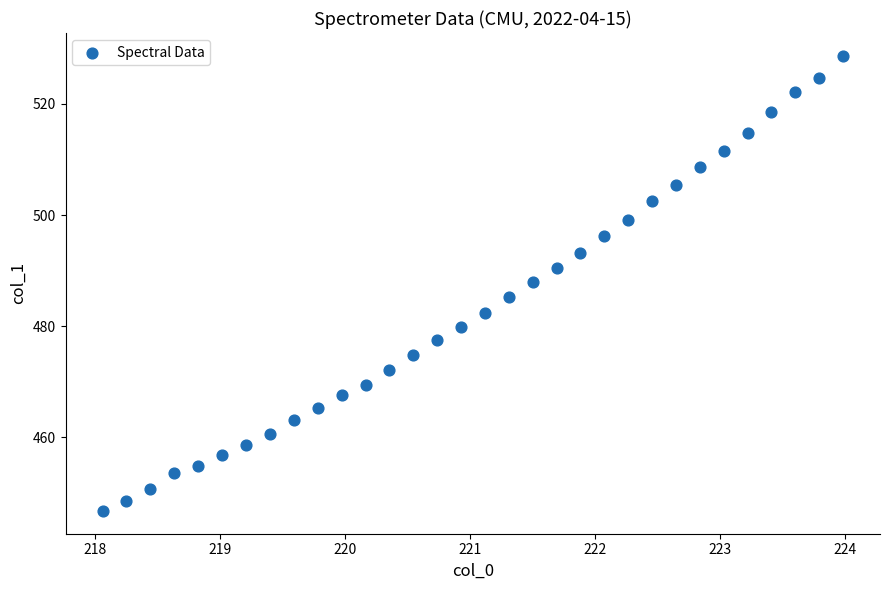

What is the range of X values (max minus min)?

5.9